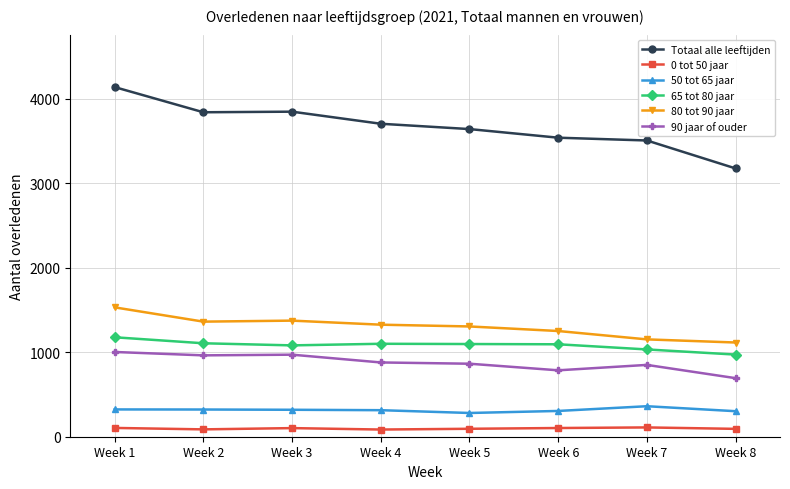

Which category has the highest value across all series?

Week 1